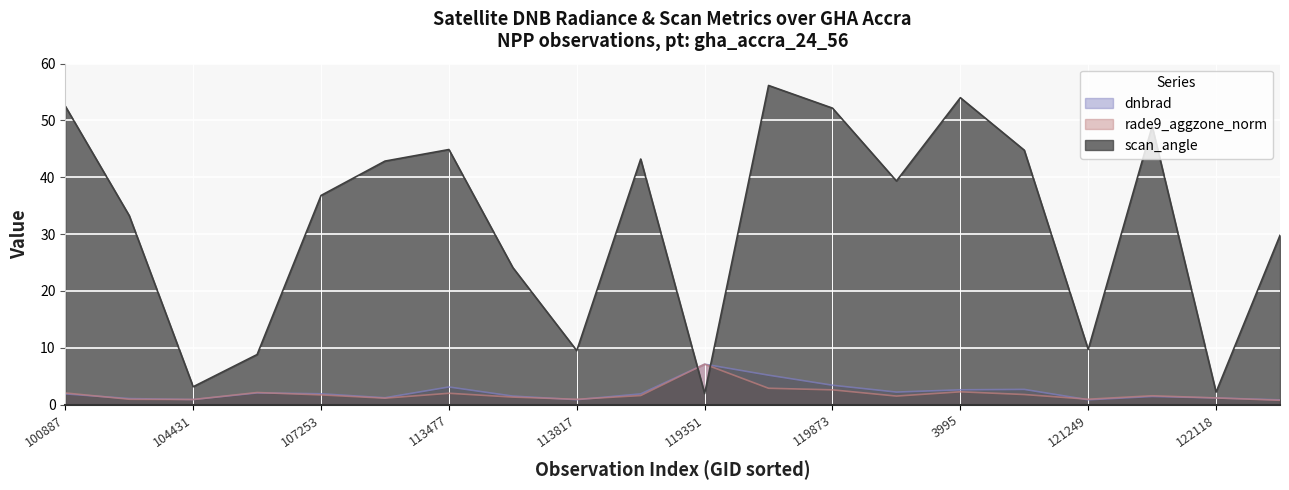

True or false: dnbrad has a value of 0.6 at 122118.

False